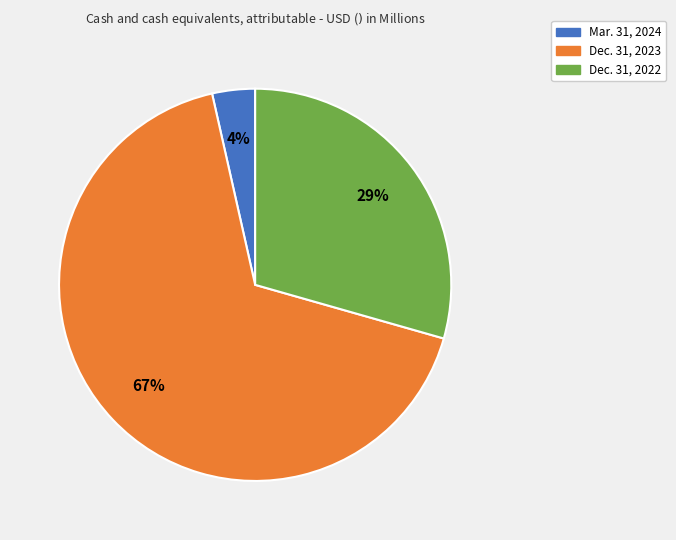

To the nearest percent, what is the average slice percentage?

33%